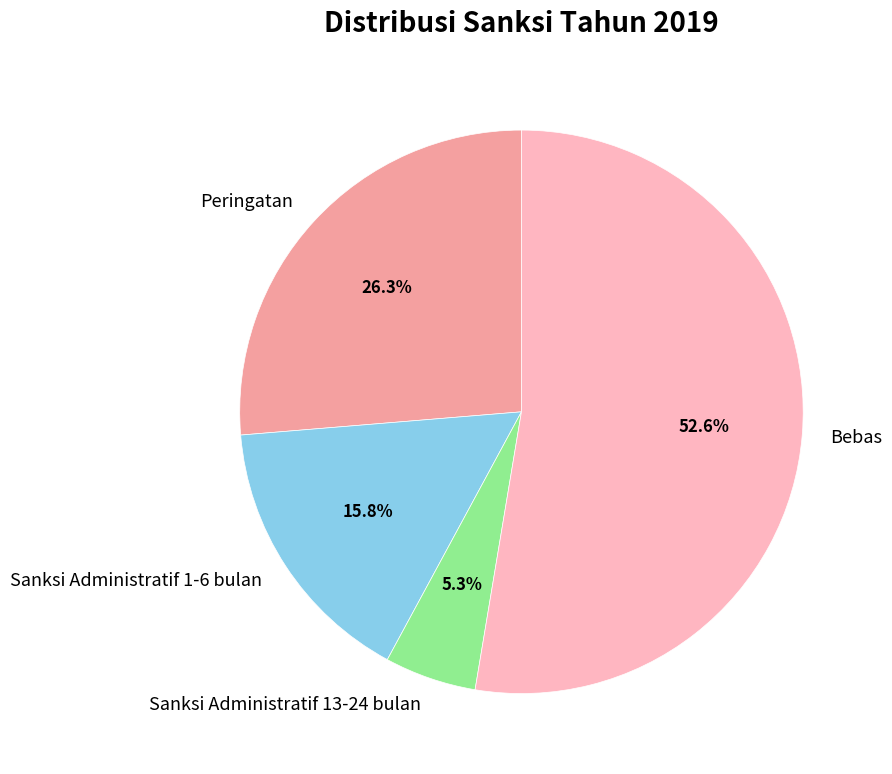

Which slice is the largest?

Bebas